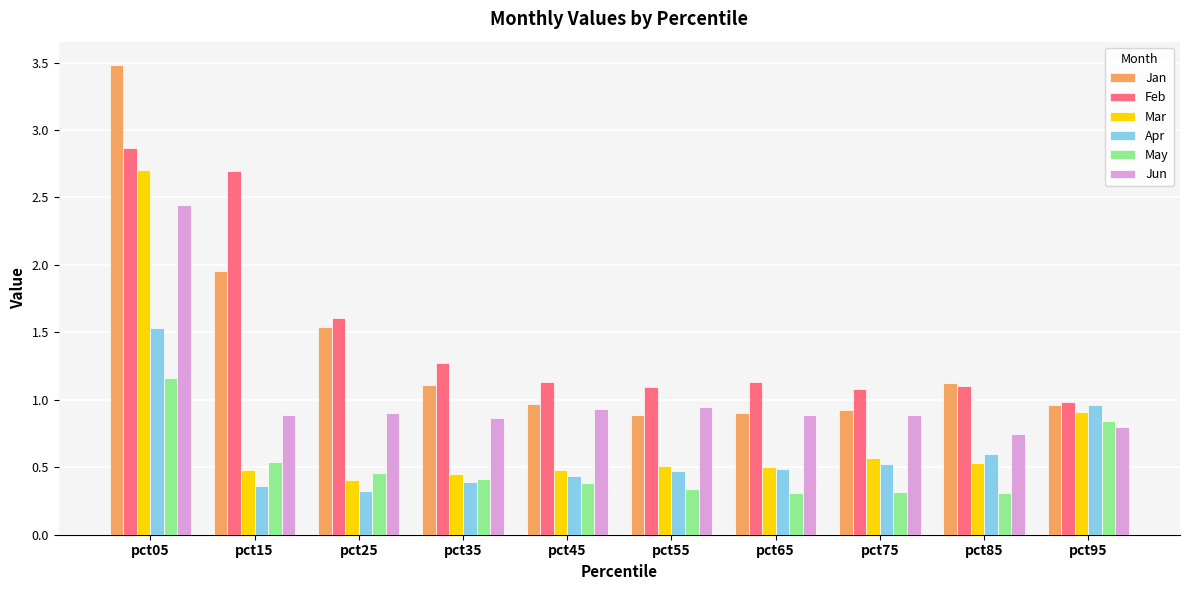

Which category has the highest value across all series?

pct05